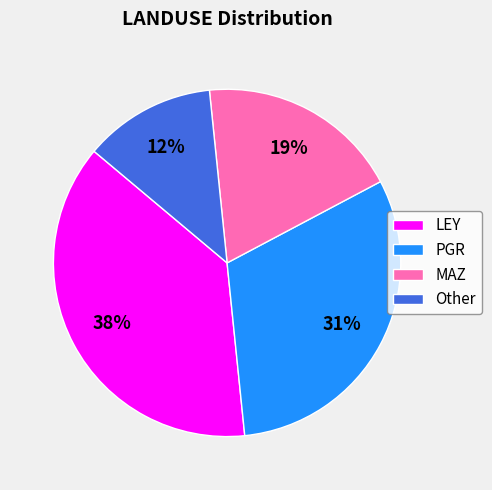

Is the sum of PGR and LEY greater than half?

Yes